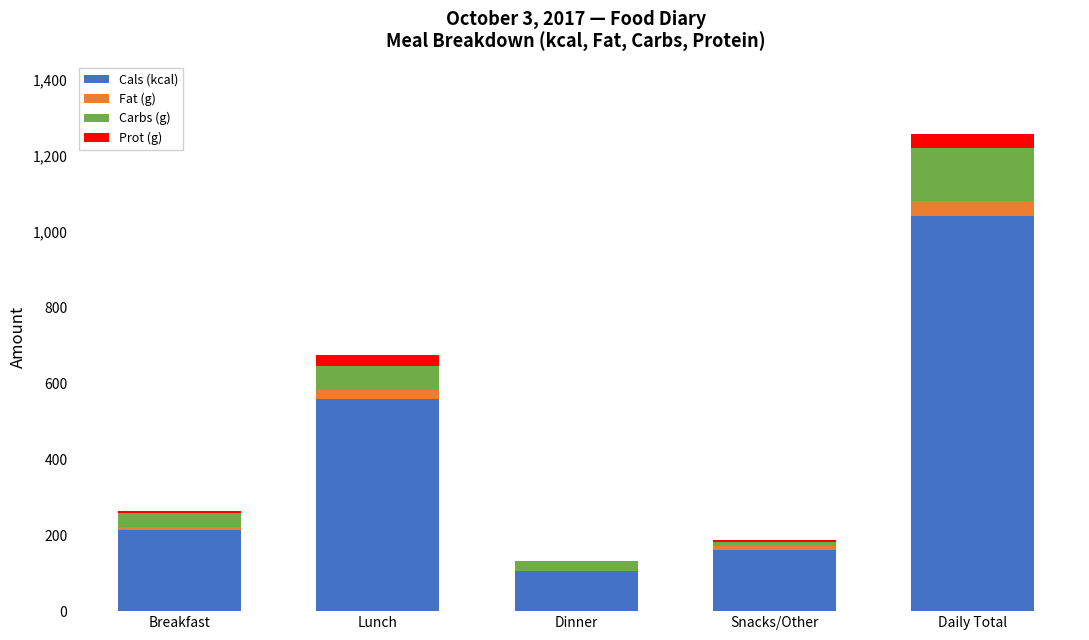

What is the sum of all Cals (kcal) values?

2080.0